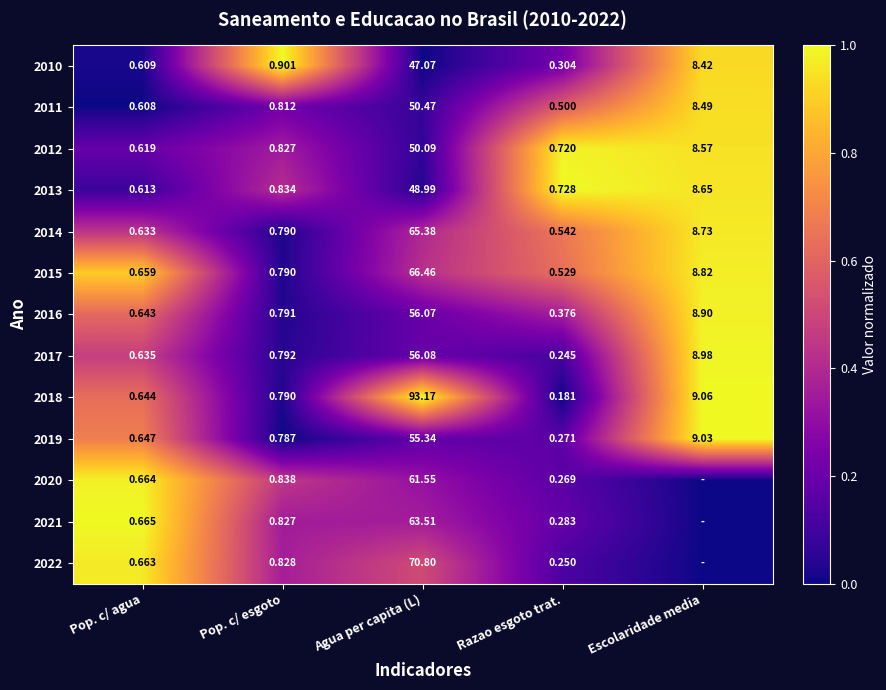

Where is 2013 nearest to the value 24?

Escolaridade media